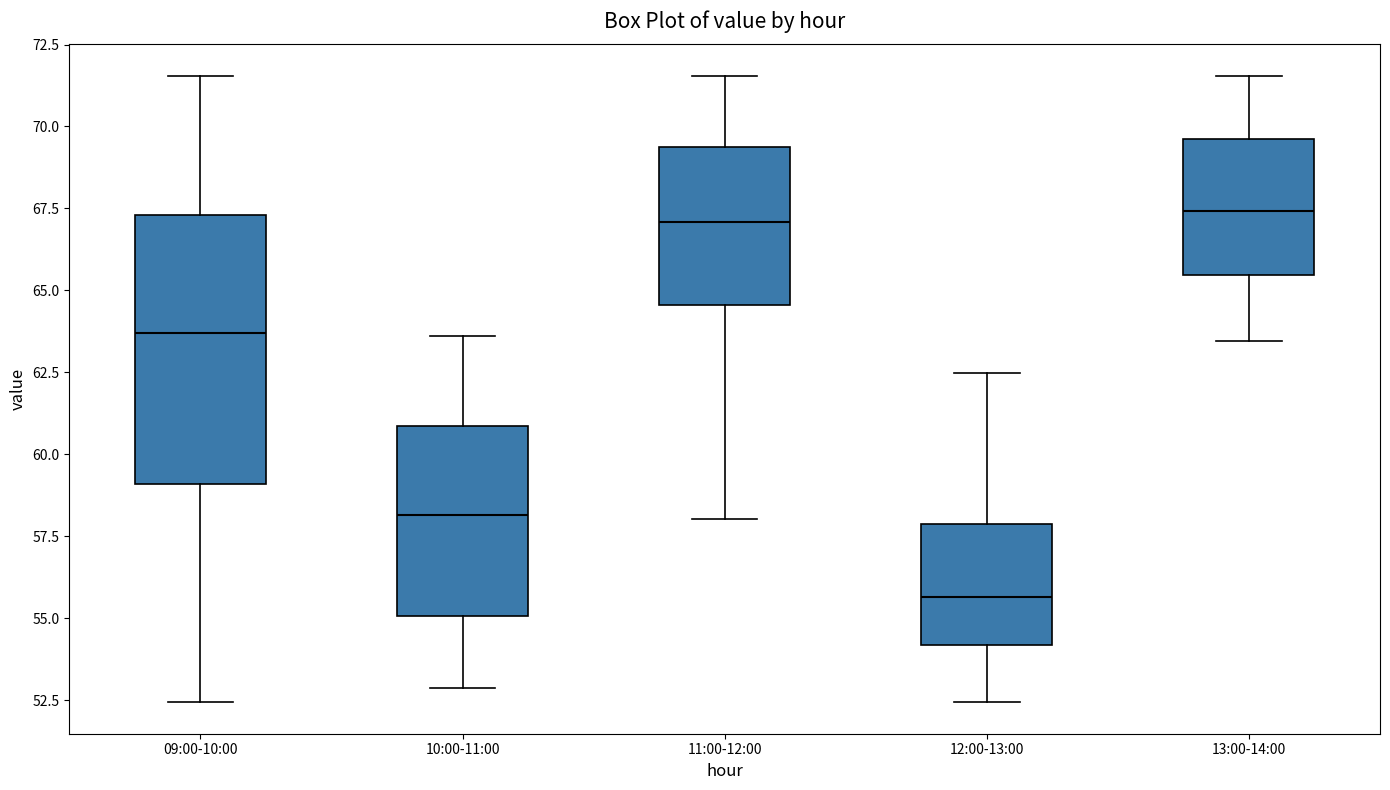

Which box is the tallest, from its lower edge to its upper edge?

09:00-10:00